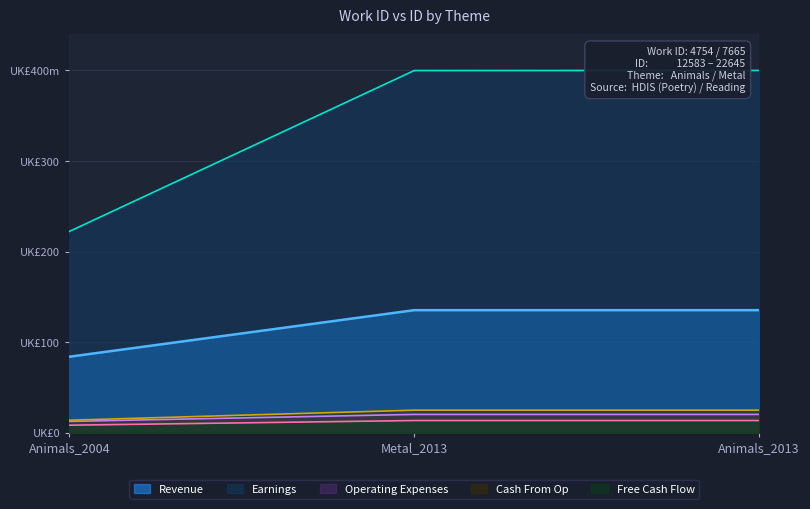

What is the label of the 2nd point from the right?

Metal_2013